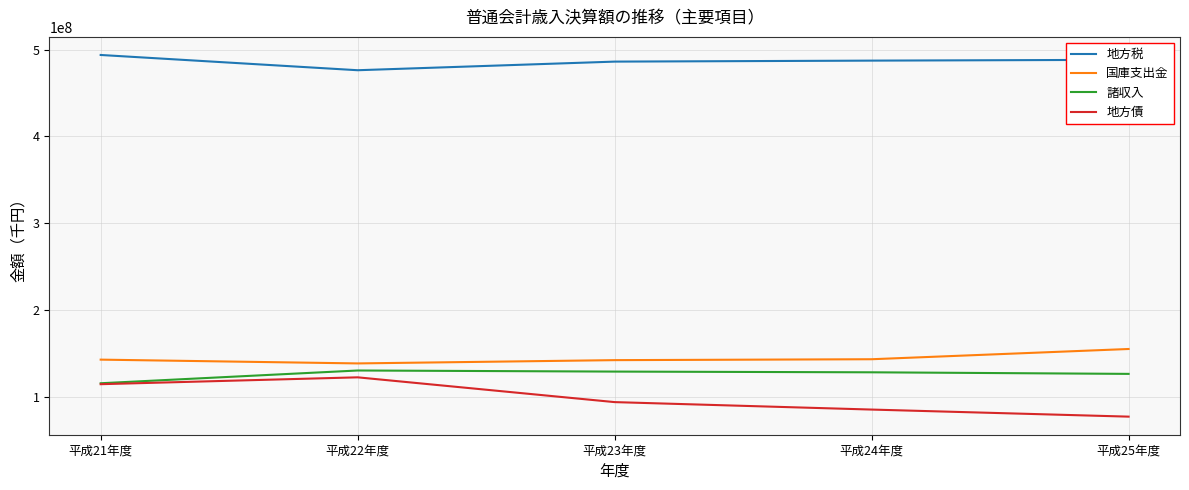

The value of 地方債 at 平成24年度 is 52391884. True or false?

False